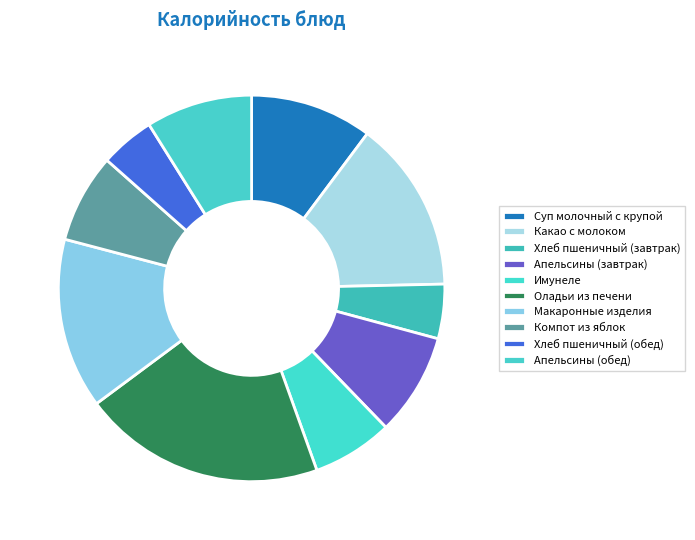

To the nearest percent, what percentage of the pie is Хлеб пшеничный (завтрак)?

5%